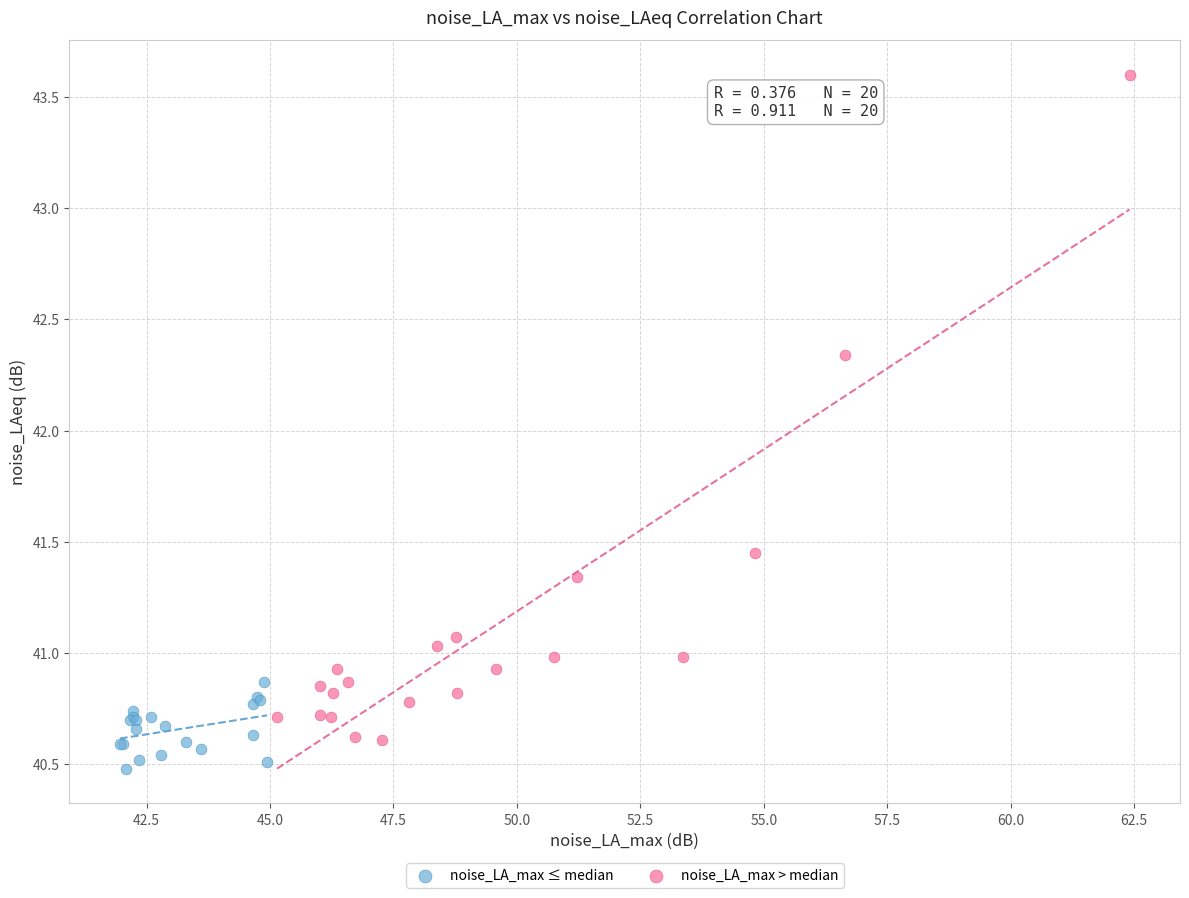

Which series has the largest Y range (max minus min)?

noise_LA_max > median